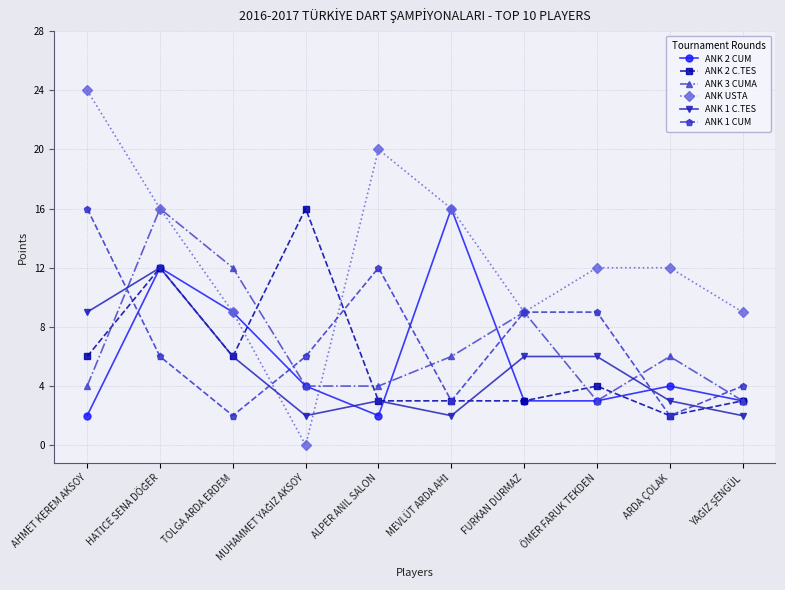

How many data points in ANK 3 CUMA are less than 6?

5